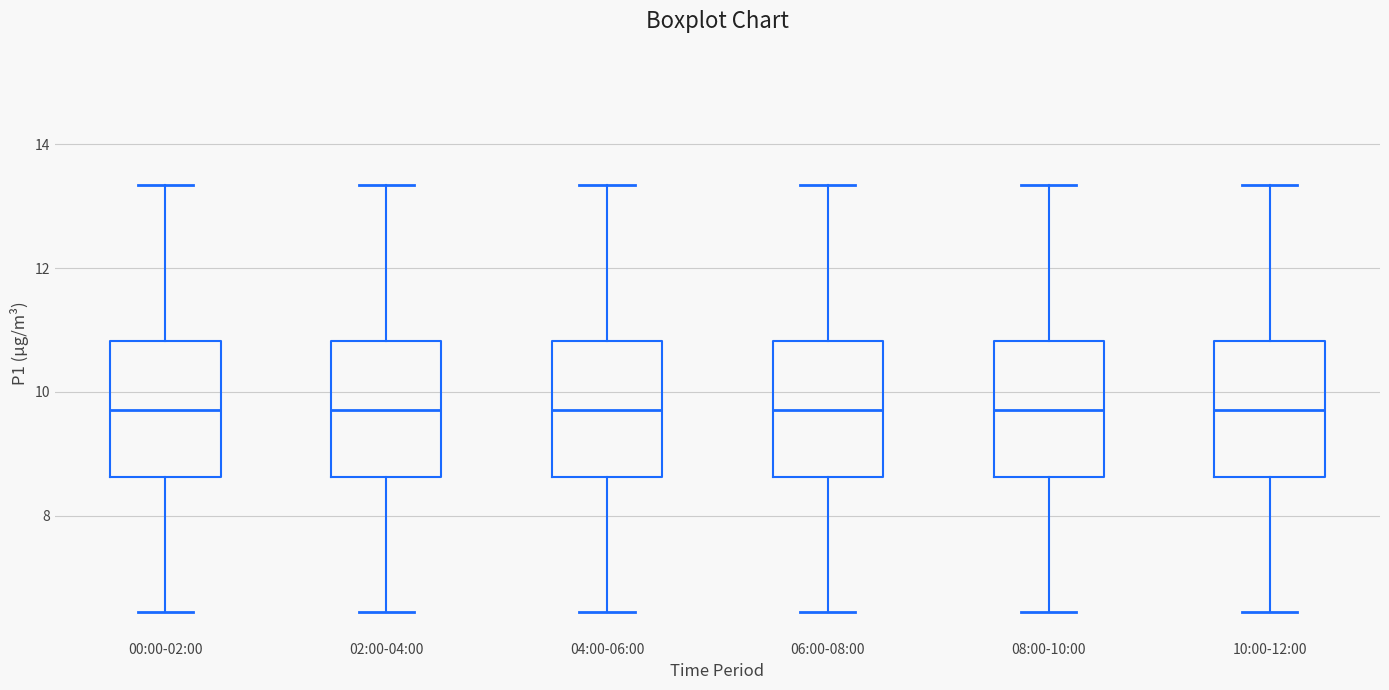

Reading left to right, transcribe this box plot: for each box, give where its median line is, the range the box spans, and where its two whiskers end, as read against the y-axis. The values are not printed on the chart, so give them approximately, as read against the axis.

00:00-02:00: median 9.8, box 8.6 to 10.8, whiskers 6.4 to 13.4
02:00-04:00: median 9.8, box 8.6 to 10.8, whiskers 6.4 to 13.4
04:00-06:00: median 9.8, box 8.6 to 10.8, whiskers 6.4 to 13.4
06:00-08:00: median 9.8, box 8.6 to 10.8, whiskers 6.4 to 13.4
08:00-10:00: median 9.8, box 8.6 to 10.8, whiskers 6.4 to 13.4
10:00-12:00: median 9.8, box 8.6 to 10.8, whiskers 6.4 to 13.4